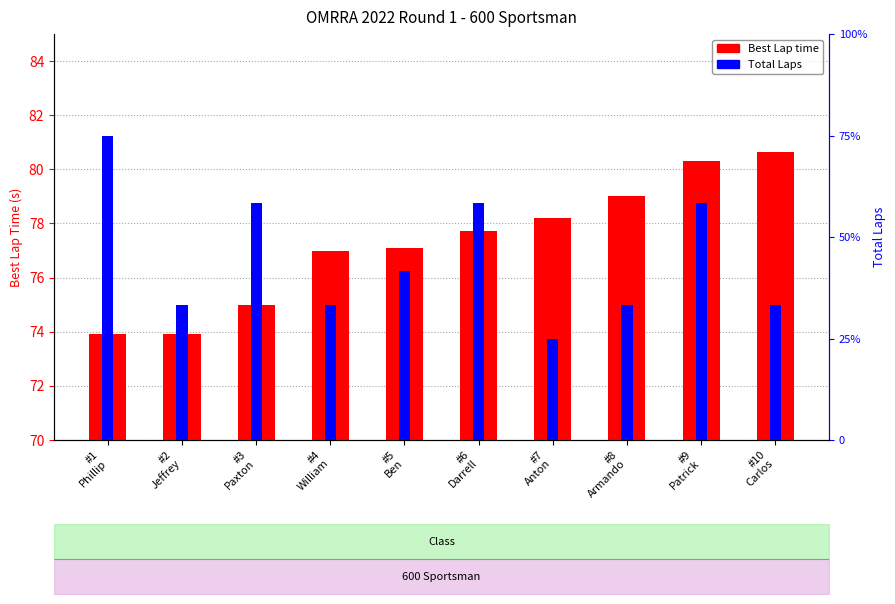

How many values in the Best Lap time series exceed 77?

6